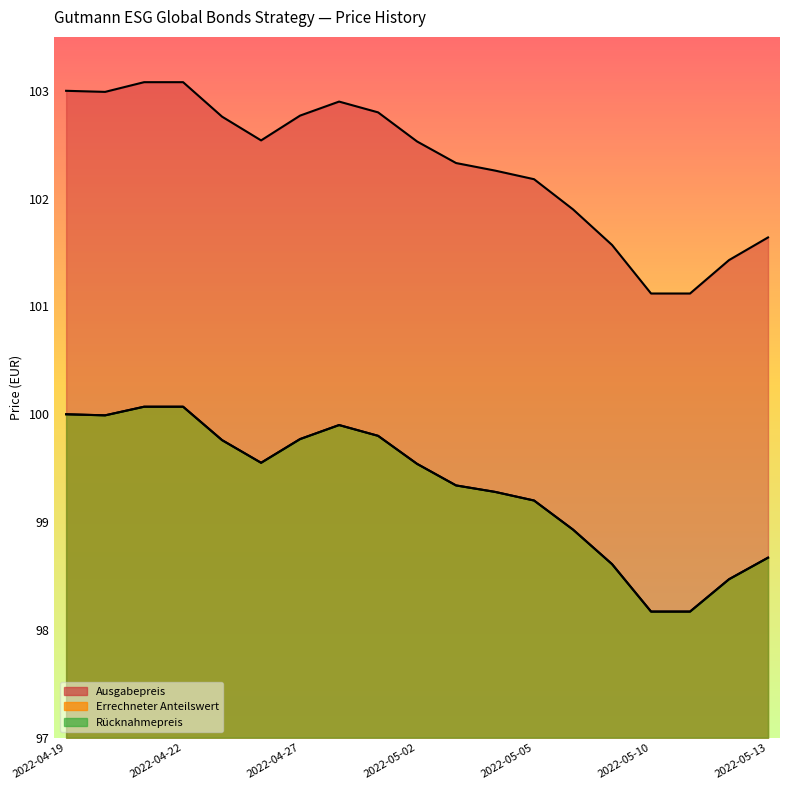

True or false: Rücknahmepreis and Ausgabepreis cross at least once.

False